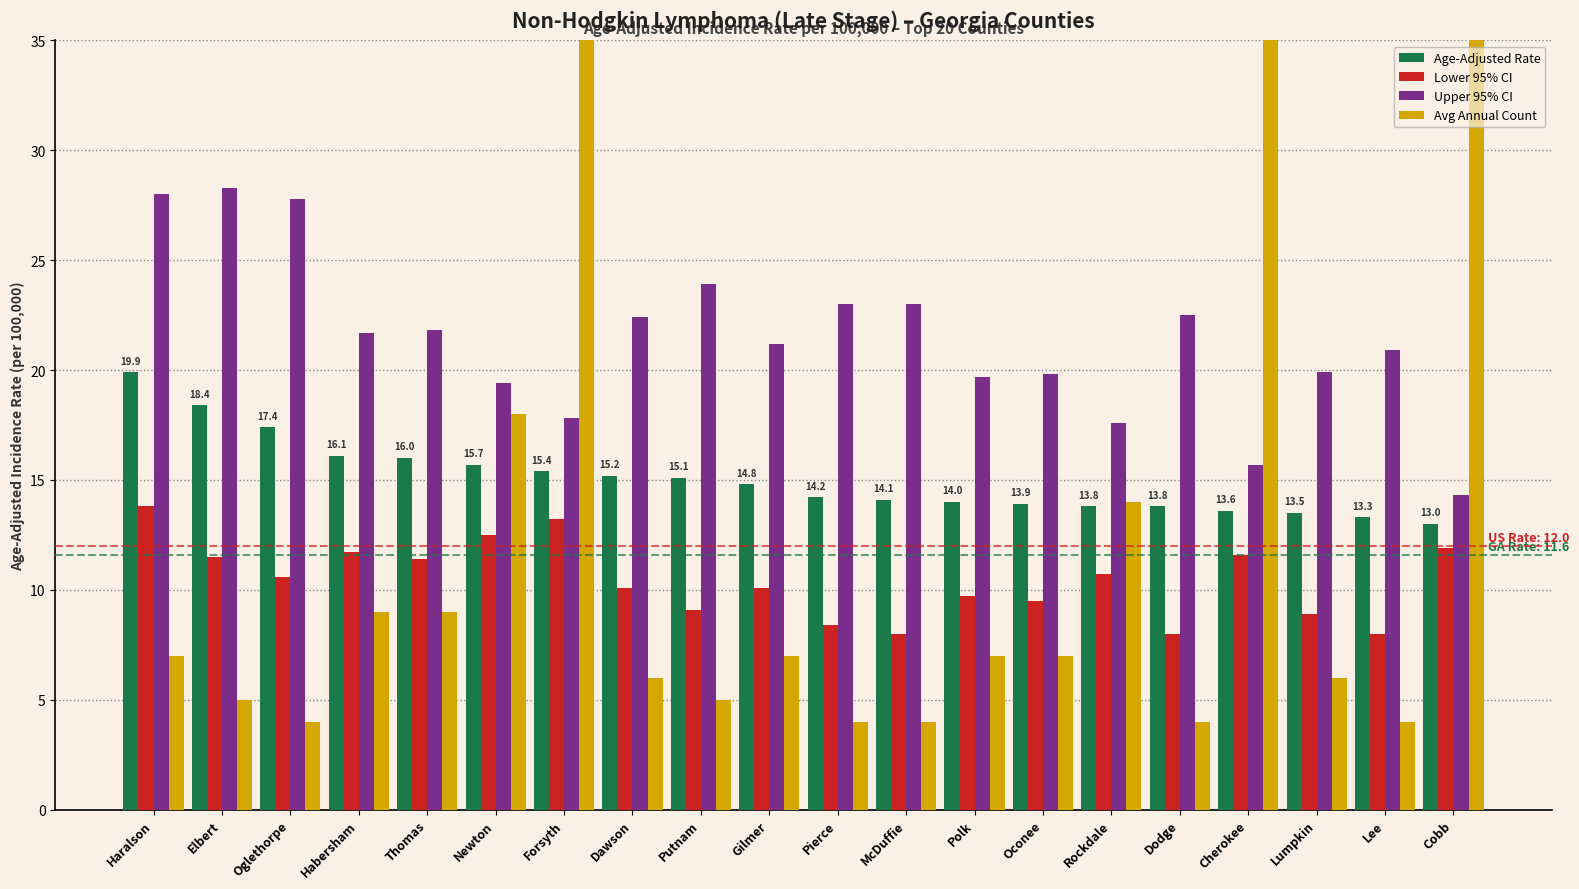

Where is Avg Annual Count nearest to the value 51?

Cherokee